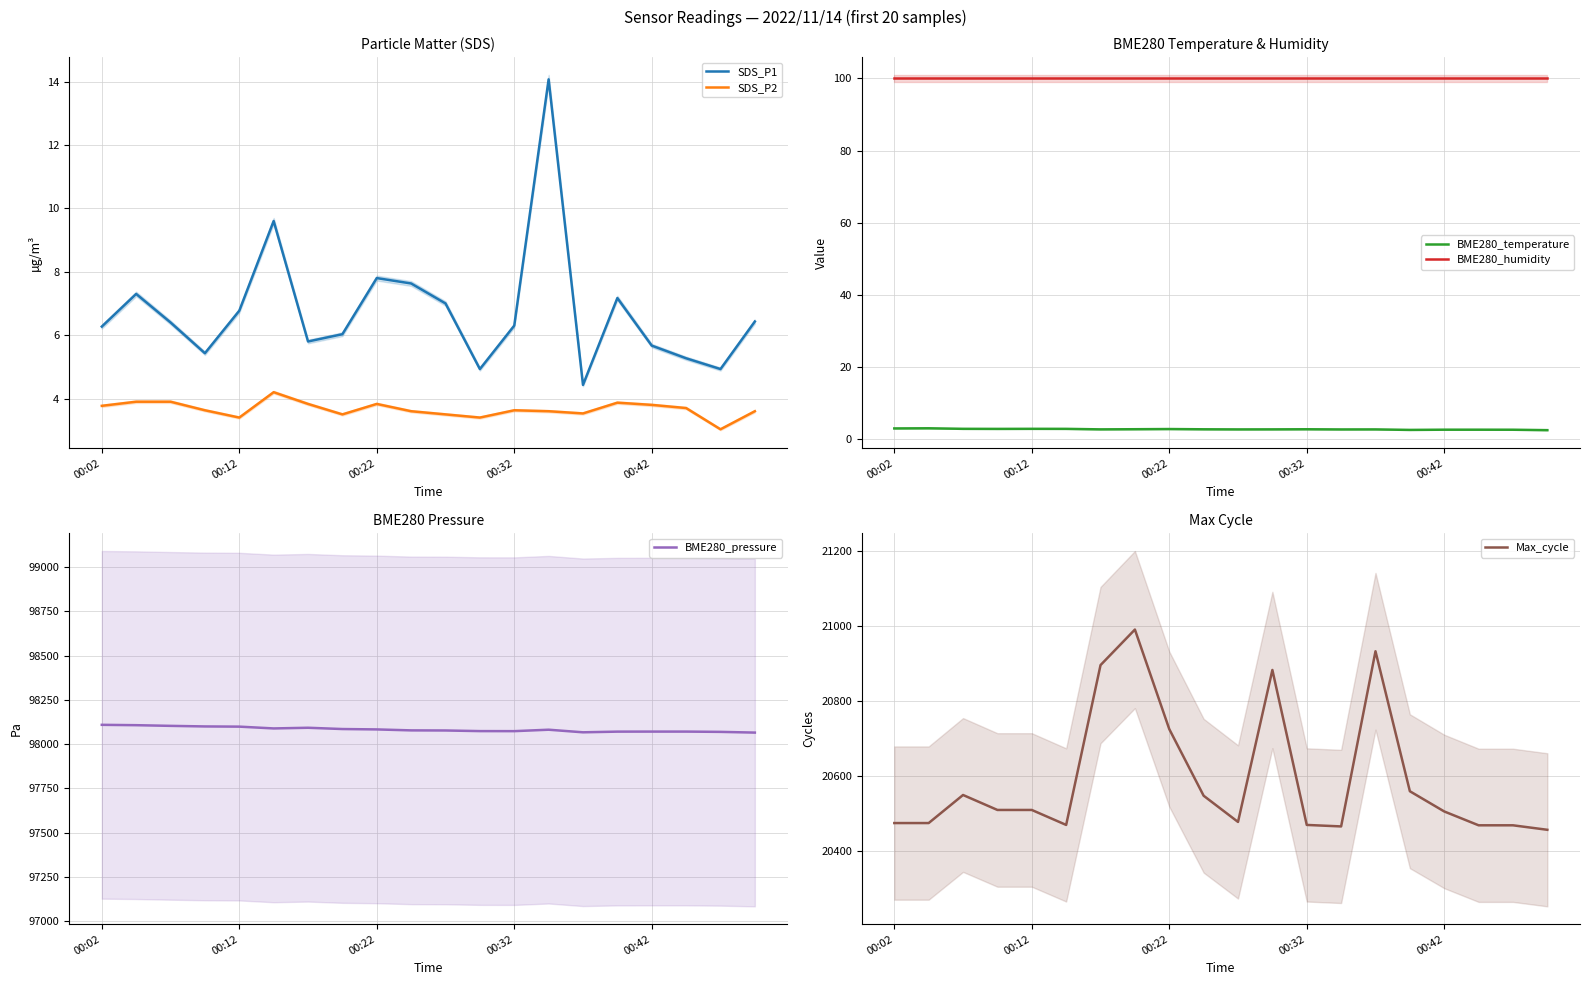

True or false: SDS_P1 and Max_cycle cross at least once.

False